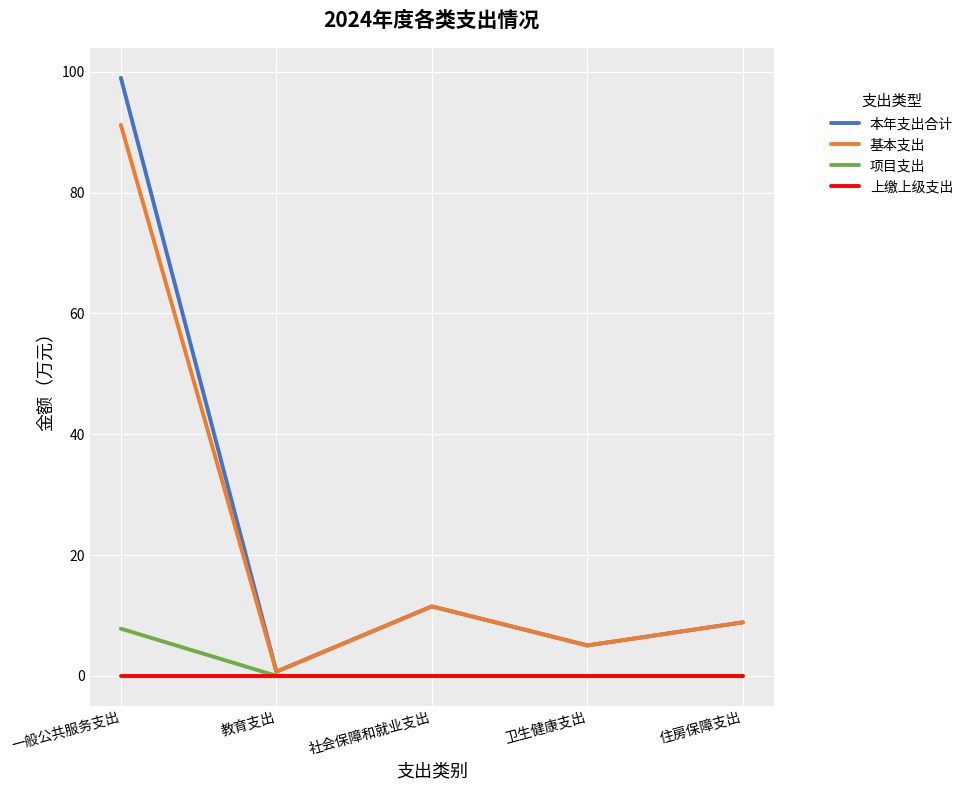

List the labels in order of 本年支出合计 value, smallest first.

教育支出, 卫生健康支出, 住房保障支出, 社会保障和就业支出, 一般公共服务支出